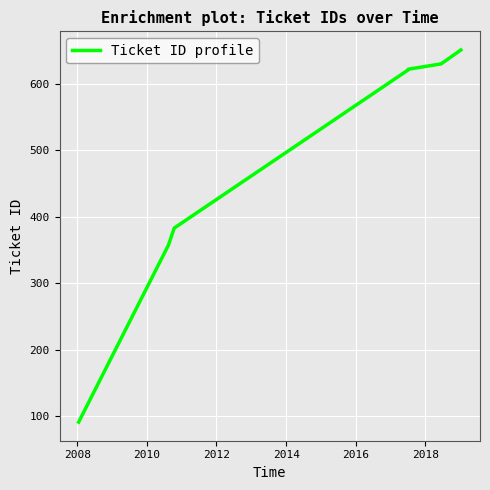

True or false: the data has more than 1 interior local peaks.

False